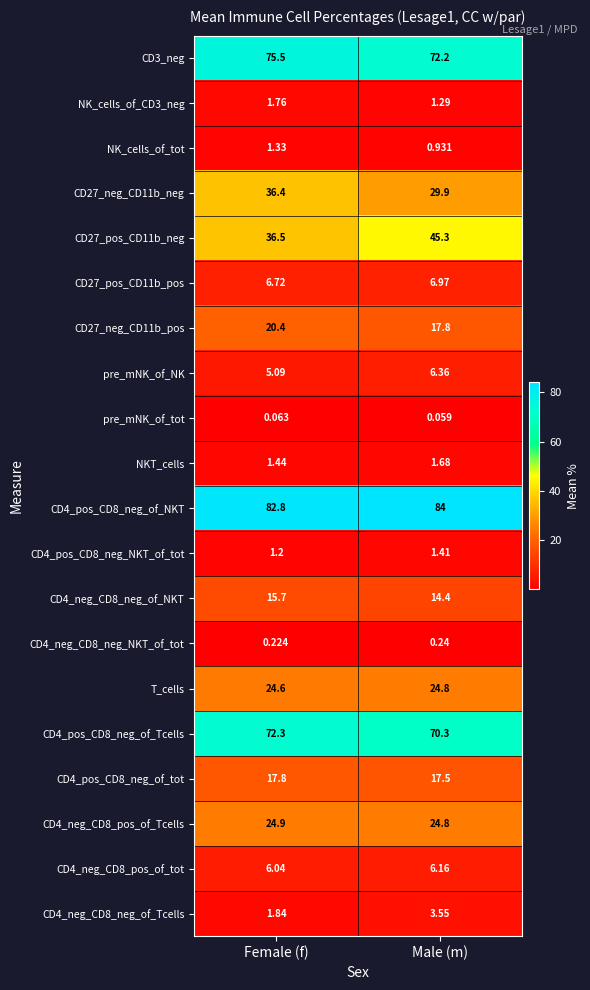

What is the difference between the highest and lowest values at Male (m)?

83.9